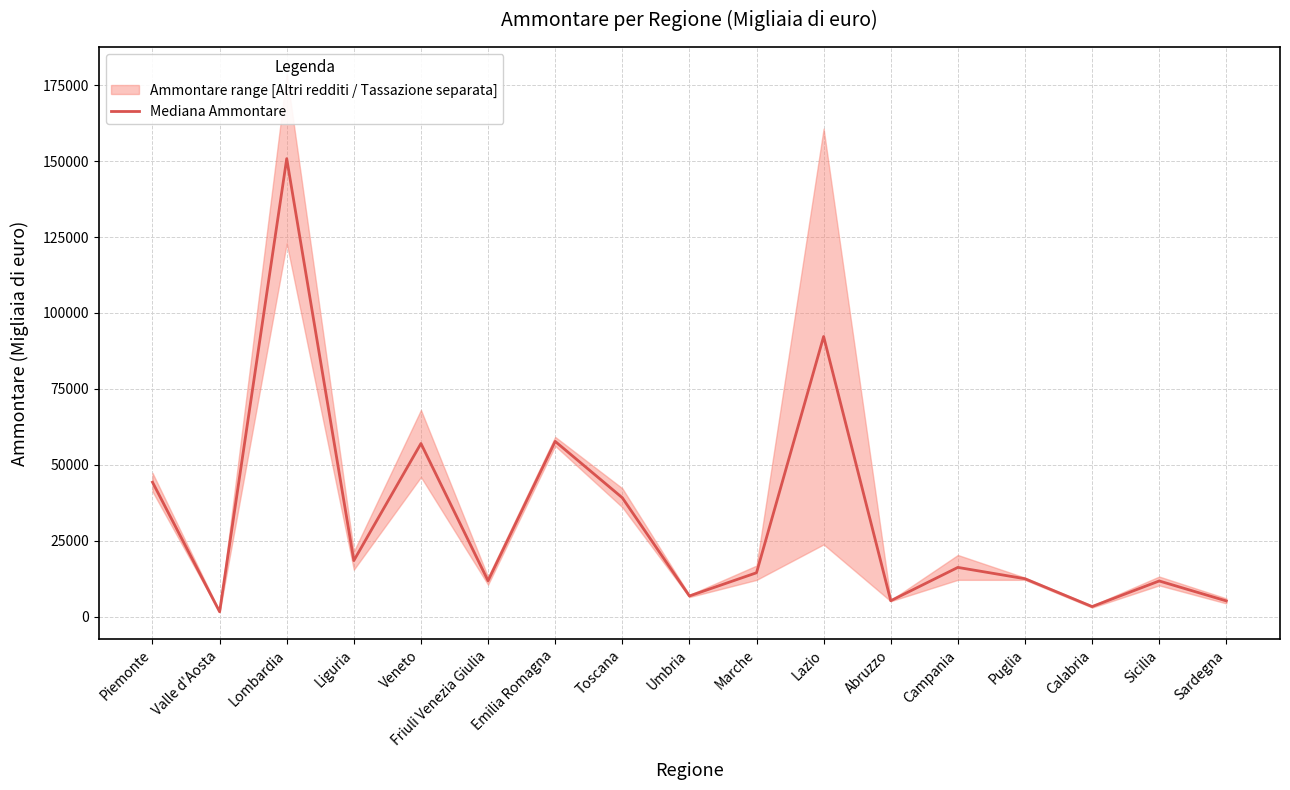

What is the average value?

32269.1